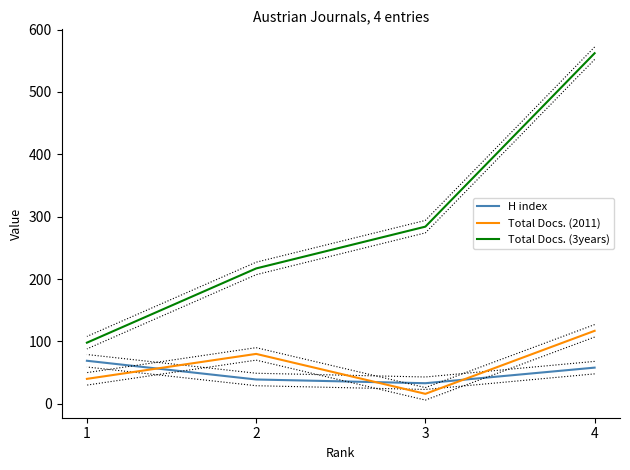

How many lines are shown in the chart?

3